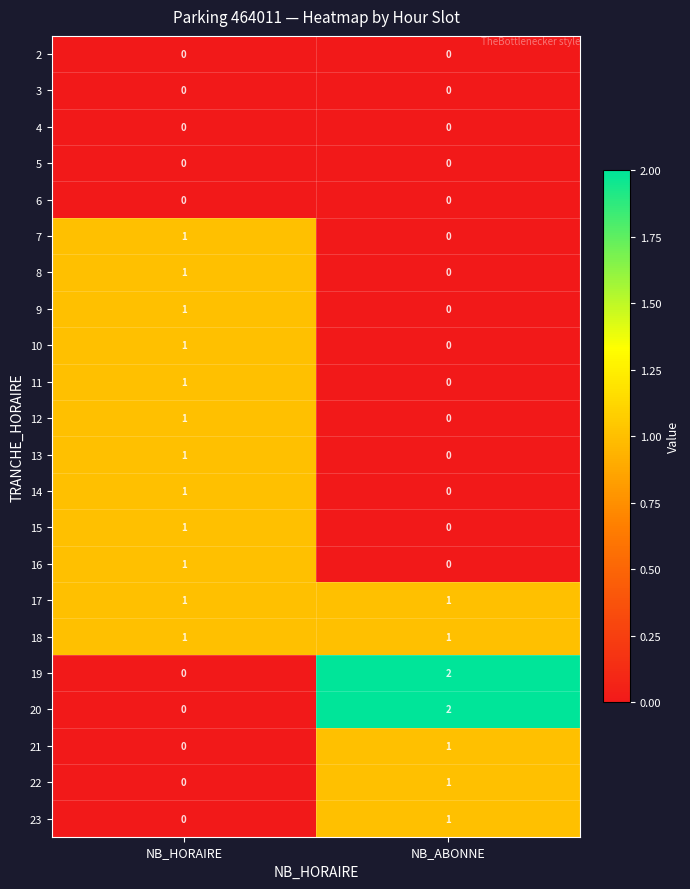

Which label corresponds to the largest value in the chart?

NB_ABONNE